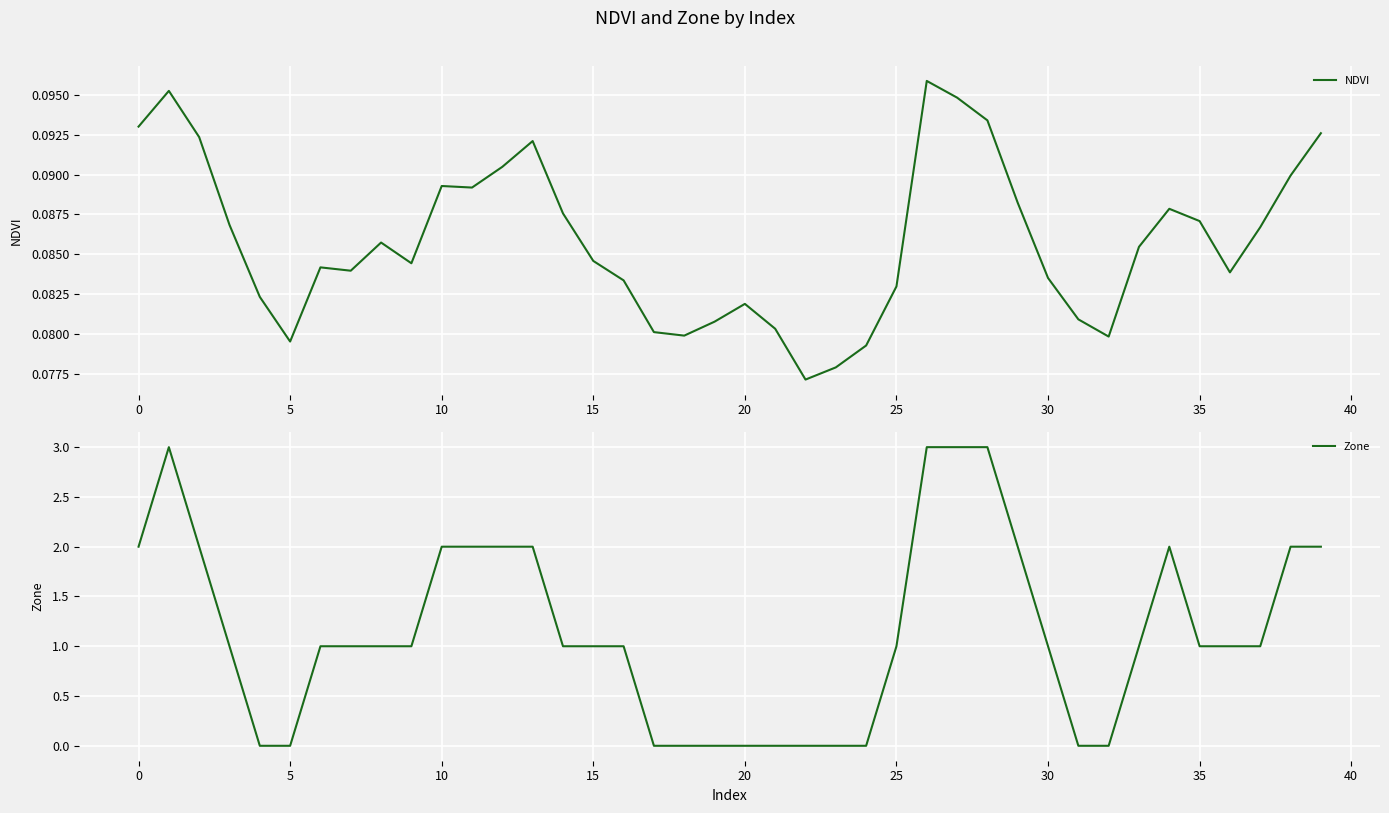

True or false: Zone has more than 1 interior local peaks.

True